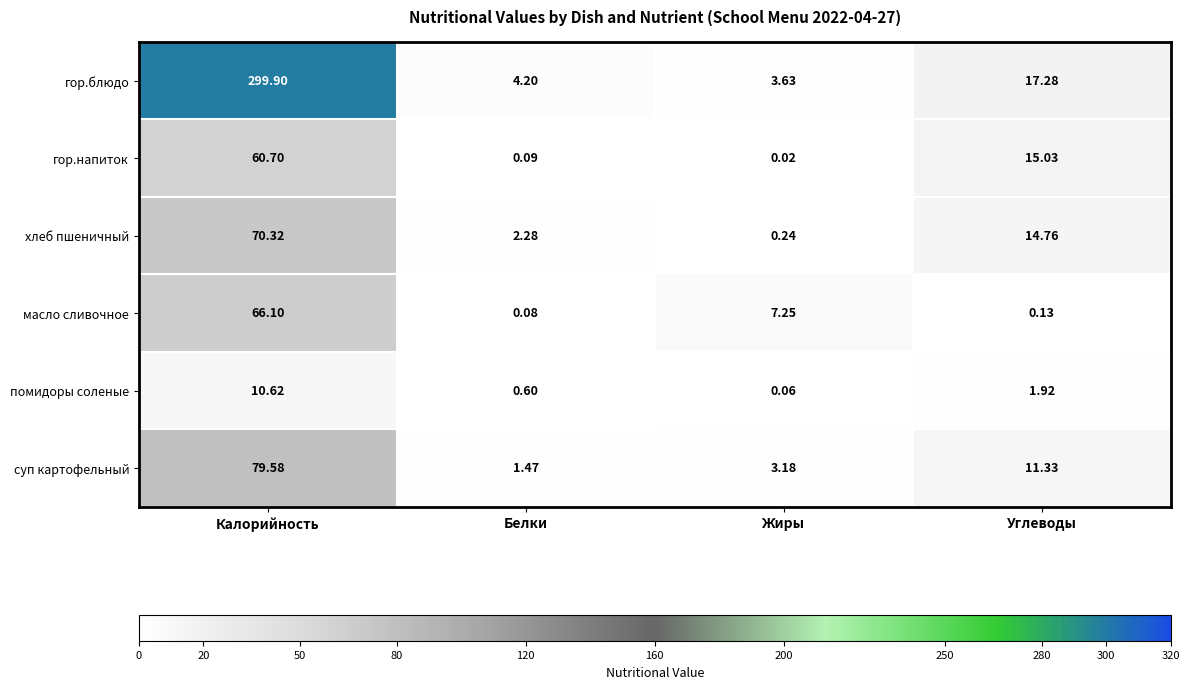

Which series has the largest range (max minus min)?

гор.блюдо